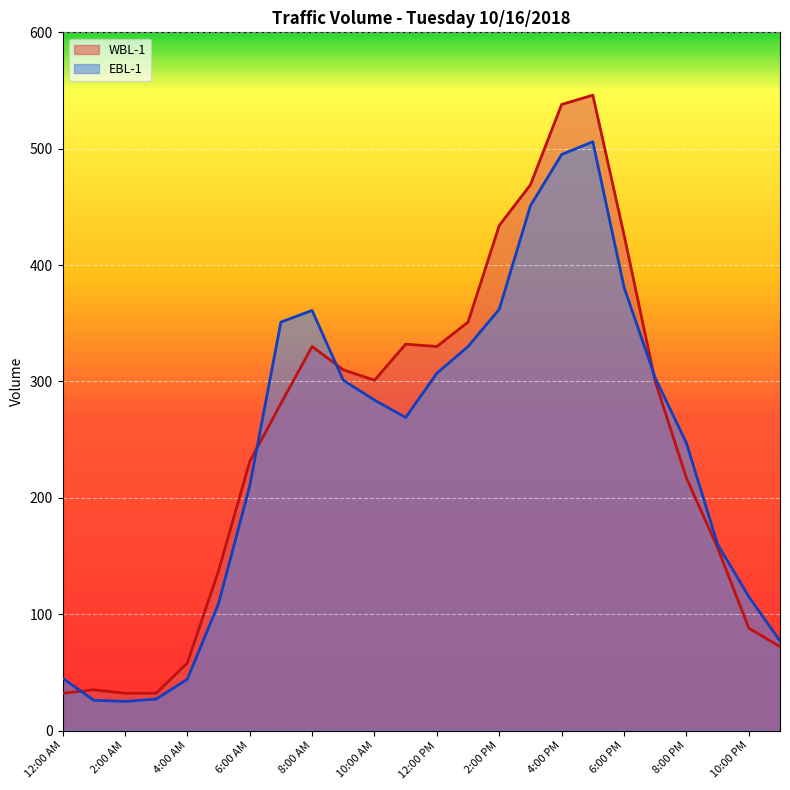

Which category has the highest value across all series?

5:00 PM